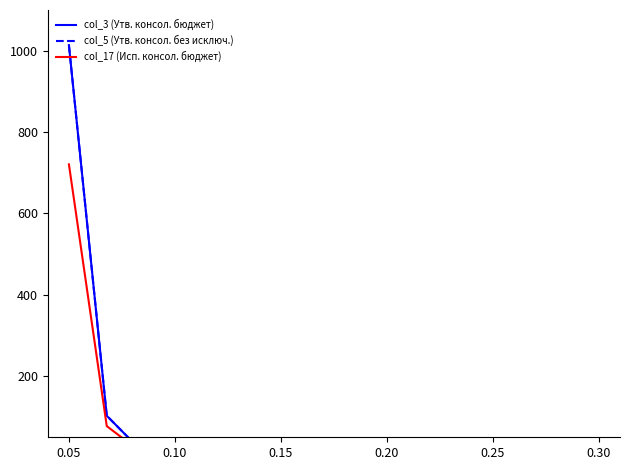

What is the sum of all col_17 (Исп. консол. бюджет) values?

825.7